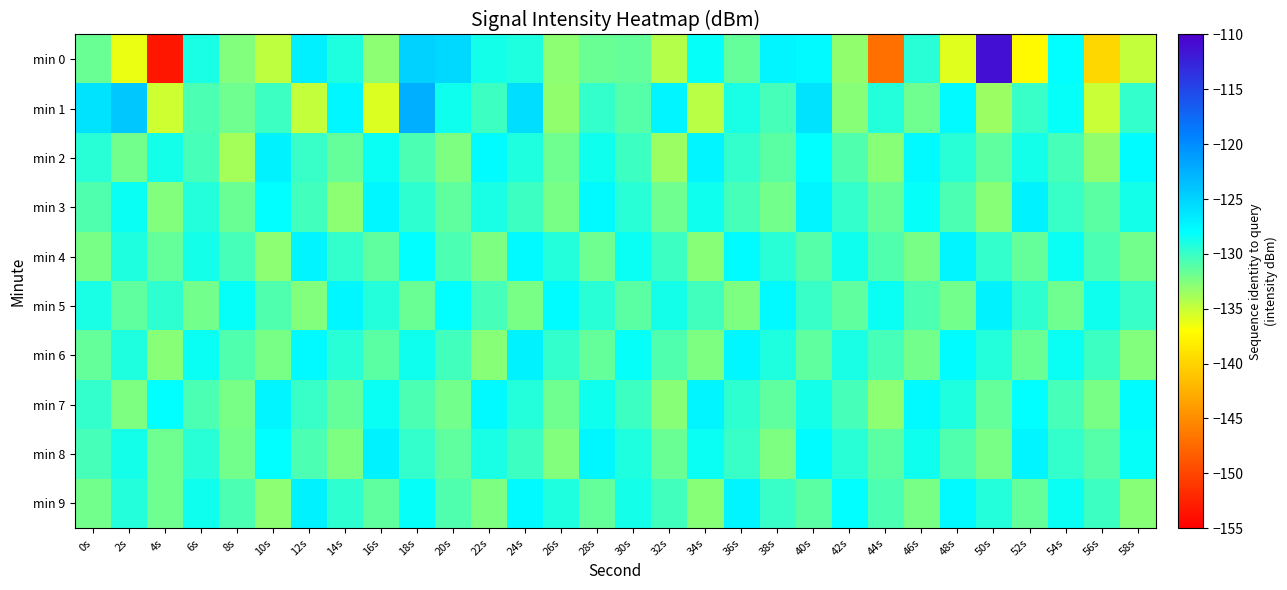

At 4s, list the series in order from largest to smallest.

min 7, min 2, min 5, min 4, min 9, min 8, min 3, min 6, min 1, min 0